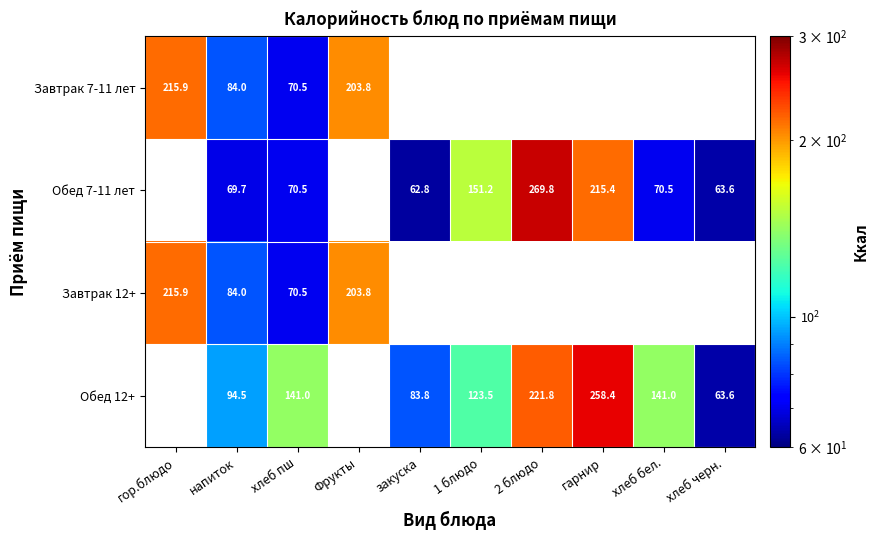

What is the smallest value displayed?

62.8